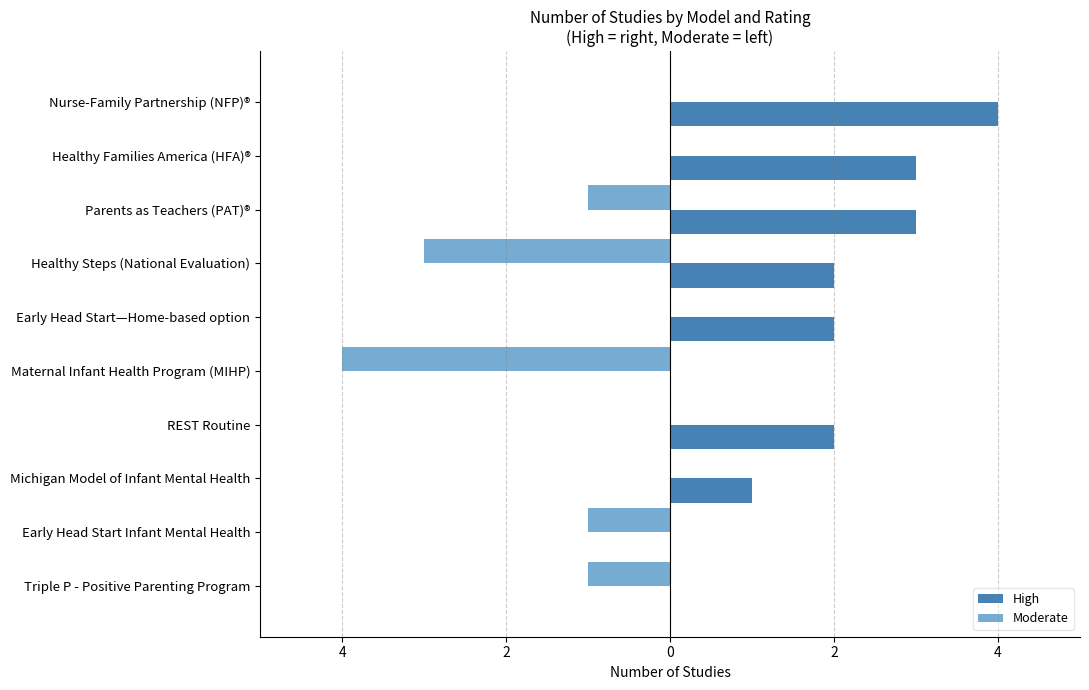

At which category does the chart reach its peak across all series?

Nurse-Family Partnership (NFP)®